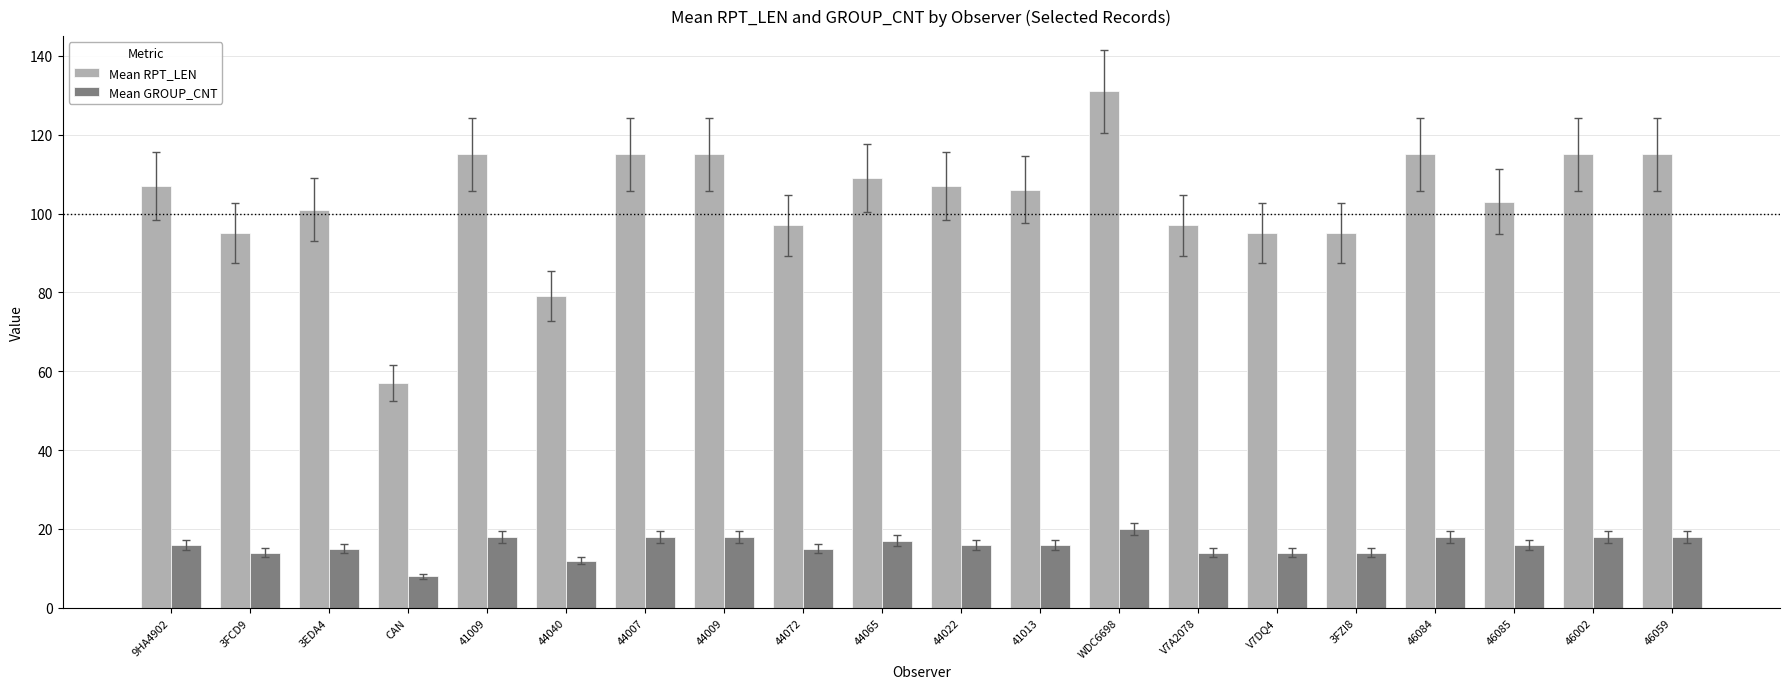

How many bars are there in total?

40